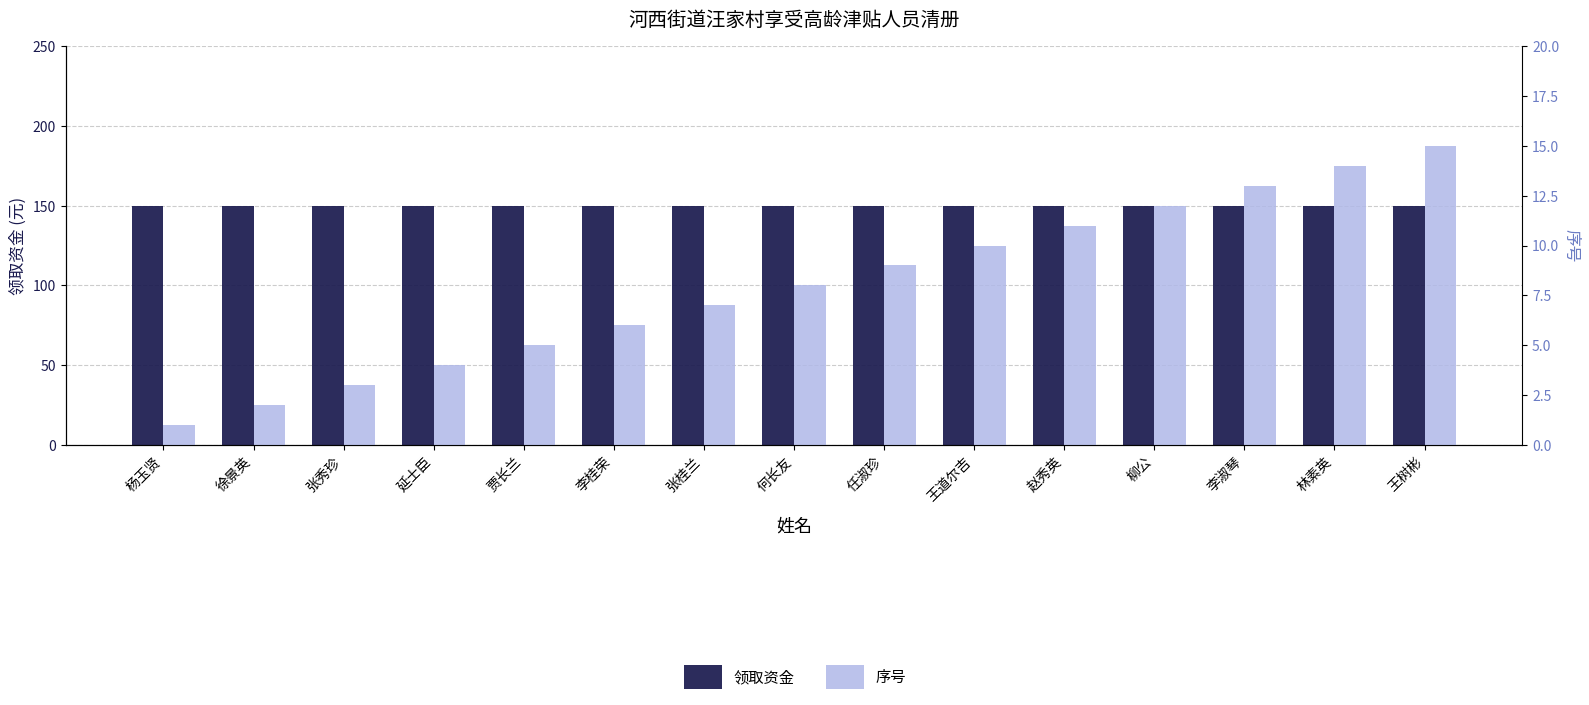

What is the value of the 序号 bar at the 5th from the left?

5